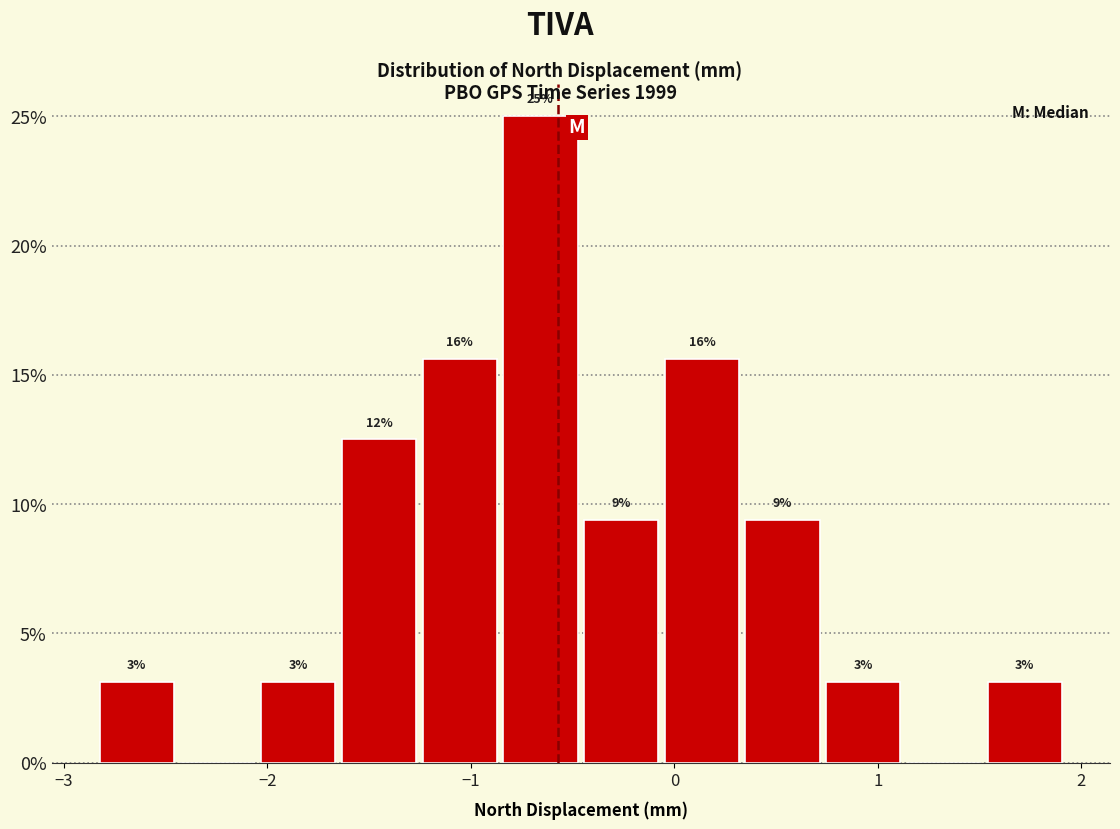

Around what value on the x-axis is the tallest bar? Give the approximate position of its centre, as read against the axis.

-0.7